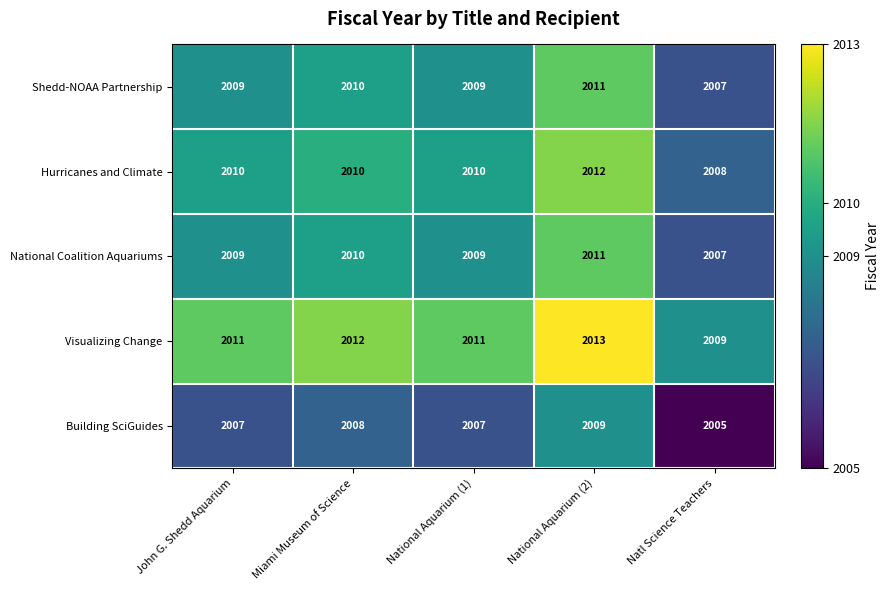

What is the sum of all Shedd-NOAA Partnership values?

10046